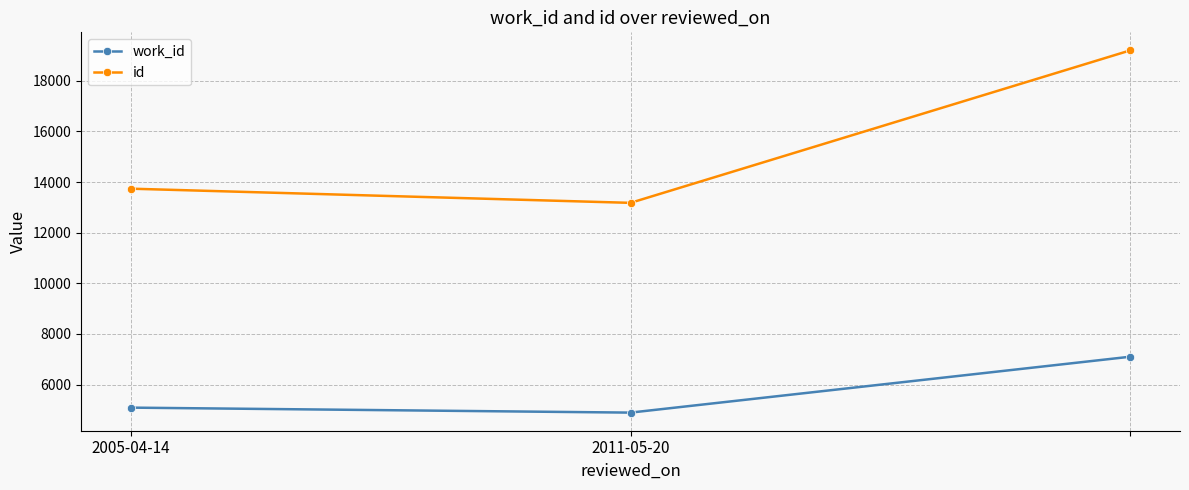

Which series has the largest range (max minus min)?

id